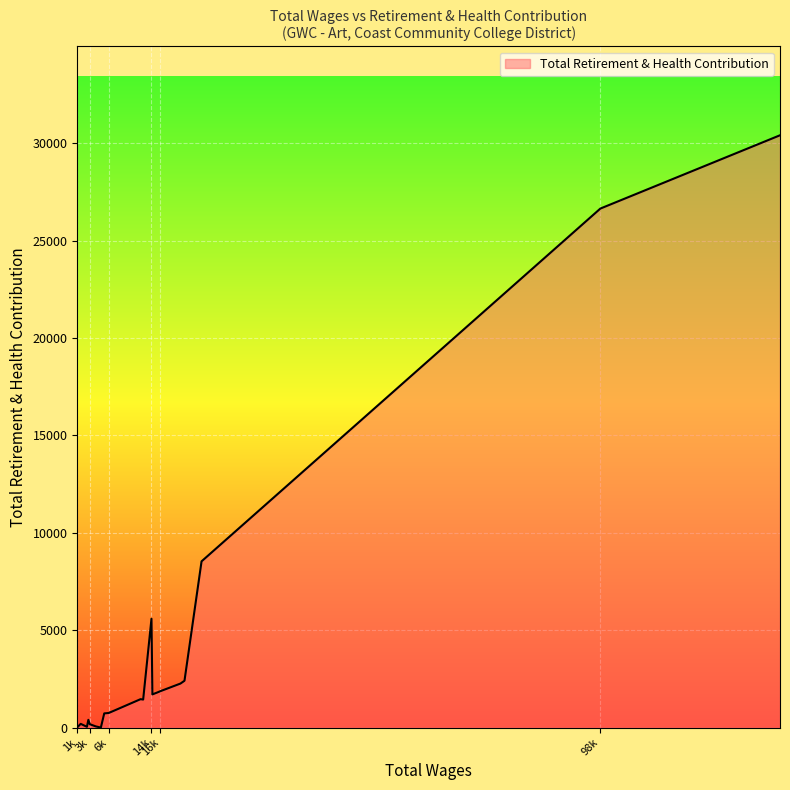

What is the maximum value shown in the chart?

30406